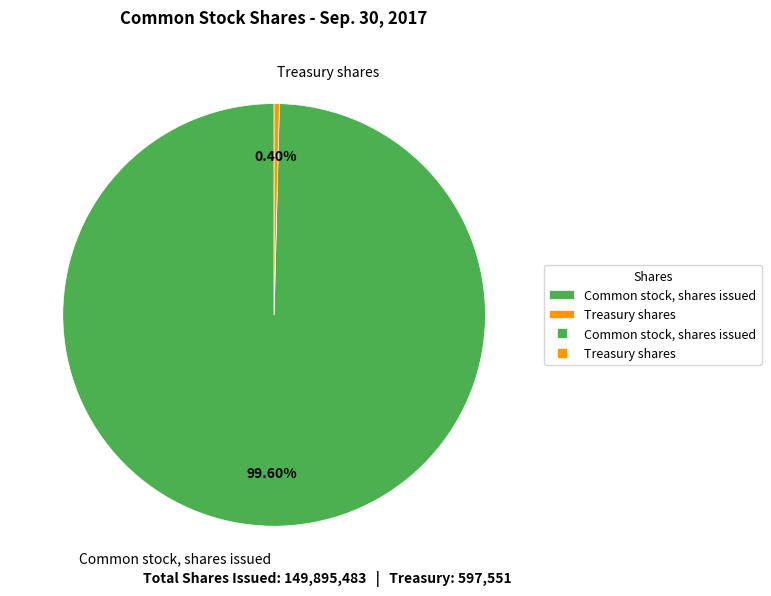

How many slices are in this pie chart?

2